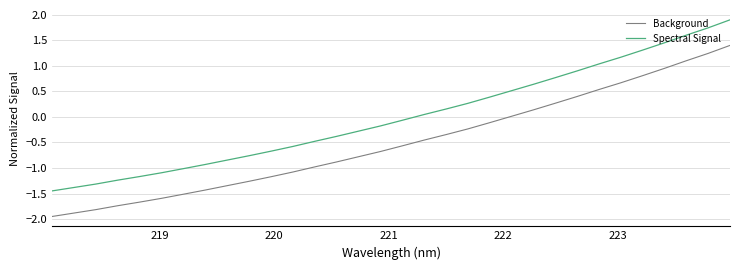

Does the chart display data point markers on the line(s)?

No